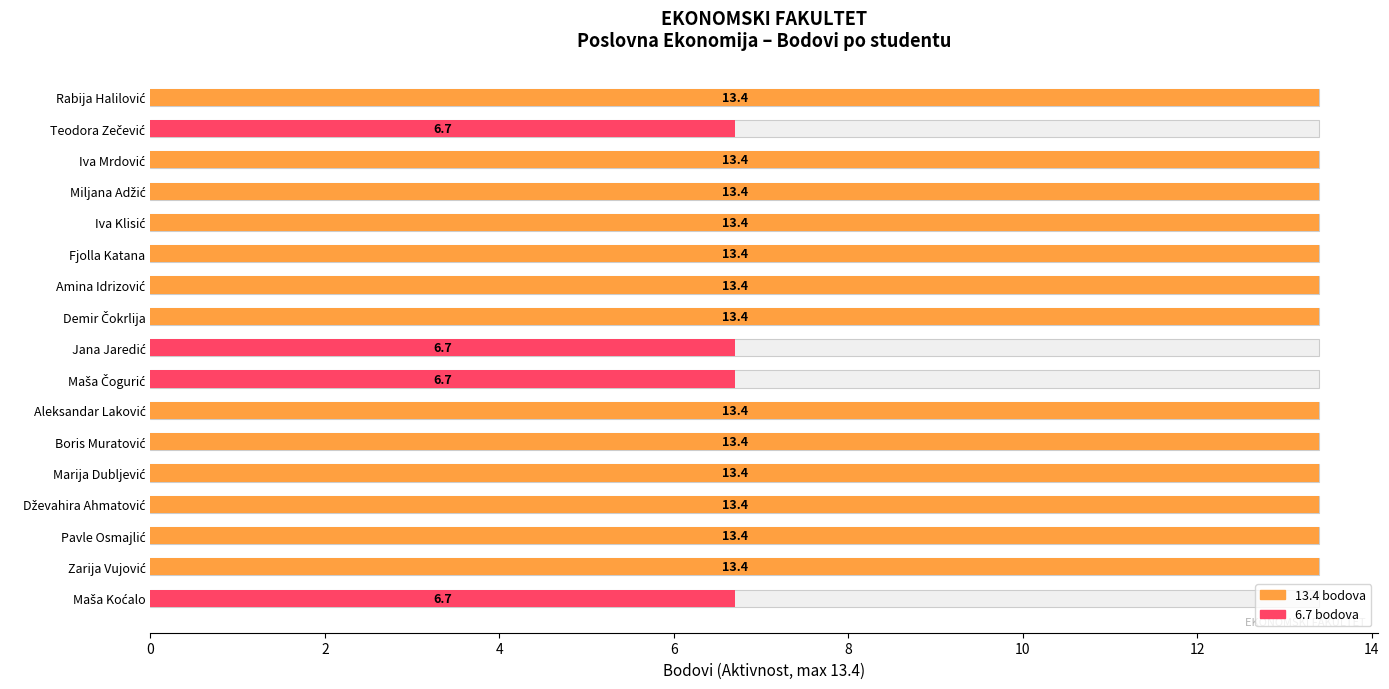

What is the change in value from Rabija Halilović to Maša Čogurić?

-6.7